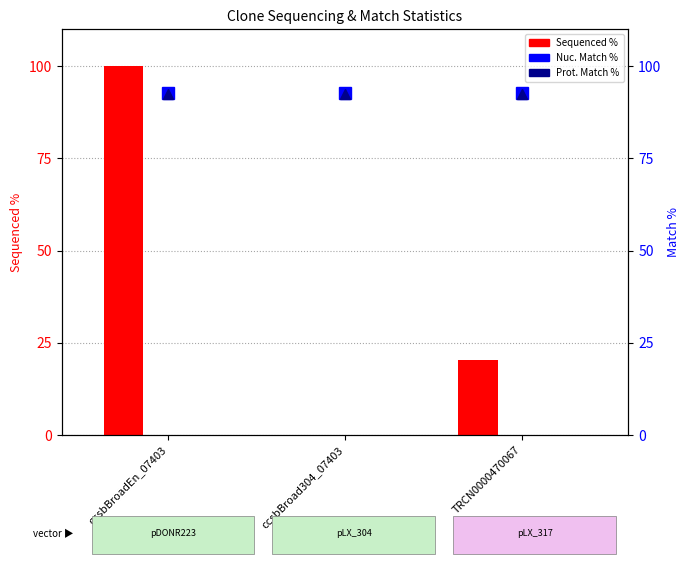

What is the maximum value for Sequenced %?

100.0